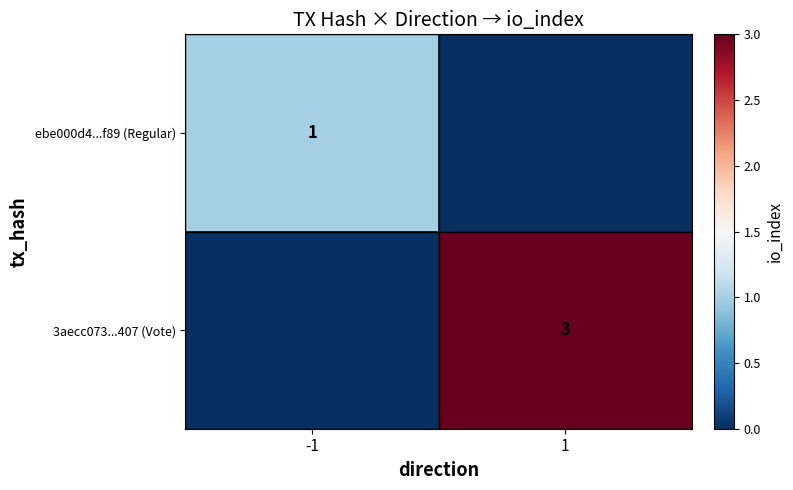

True or false: ebe000d4...f89 (Regular) has a value of 0 at -1.

False